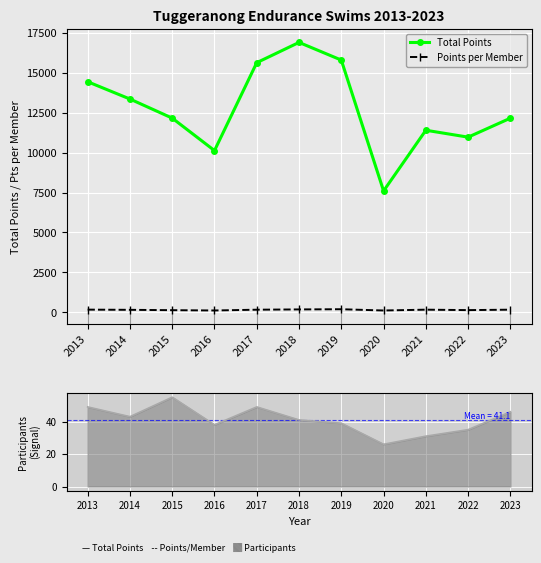

Is it true that Number of Participants equals 35.0 at 2022?

True